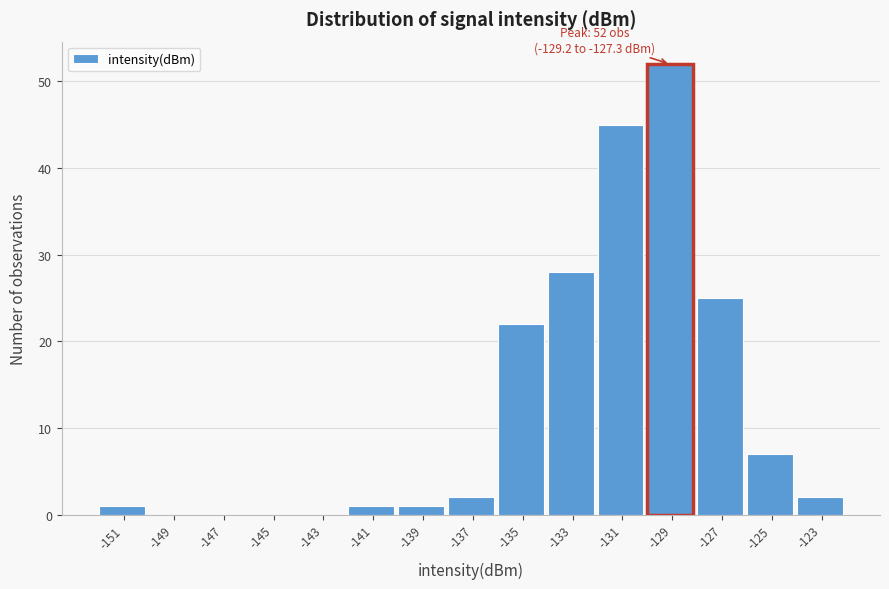

Reading left to right, list all the values displayed in this chart.

-151=1	-149=0	-147=0	-145=0	-143=0	-141=1	-139=1	-137=2	-135=22	-133=28	-131=45	-129=52	-127=25	-125=7	-123=2